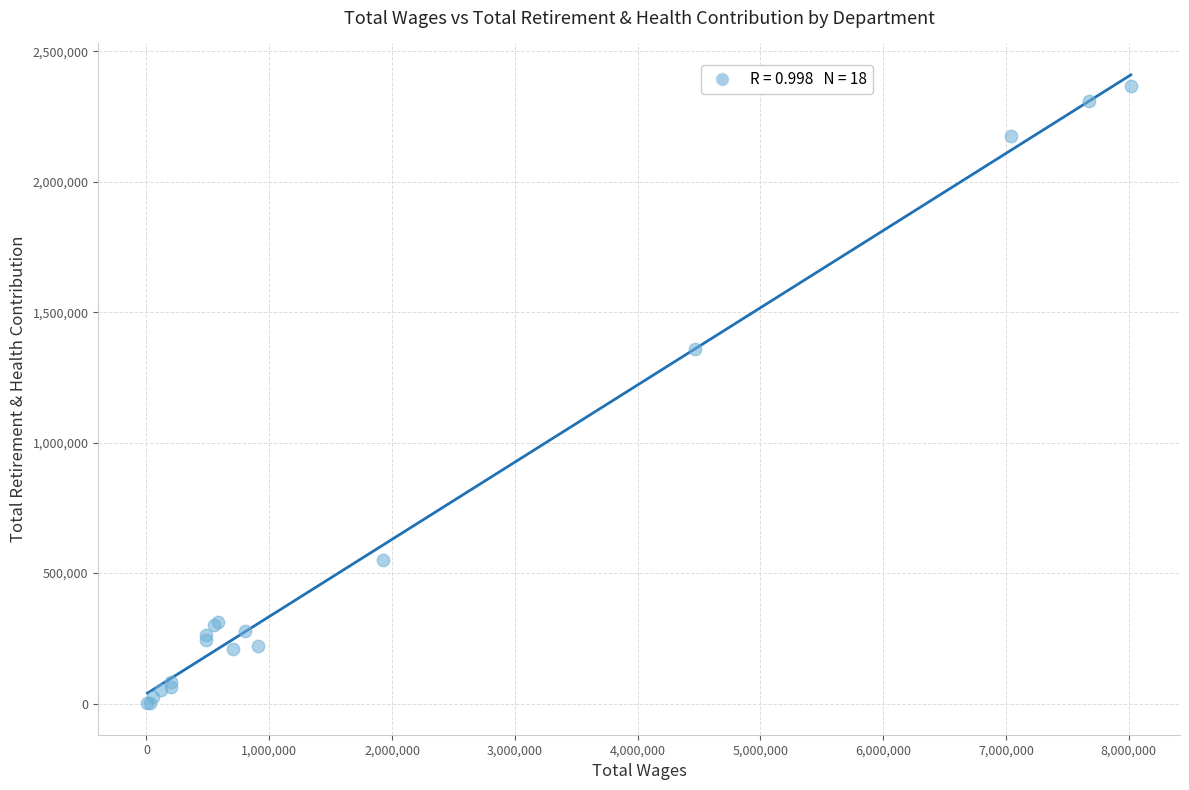

What Y value in the scatter plot is closest to 1183209?

1357783